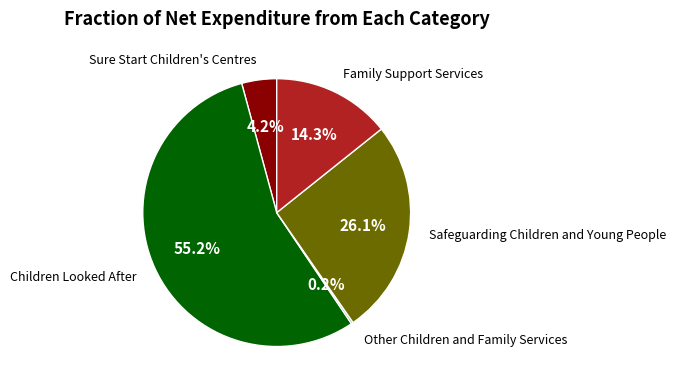

Is the sum of Safeguarding Children and Young People and Sure Start Children's Centres greater than half?

No